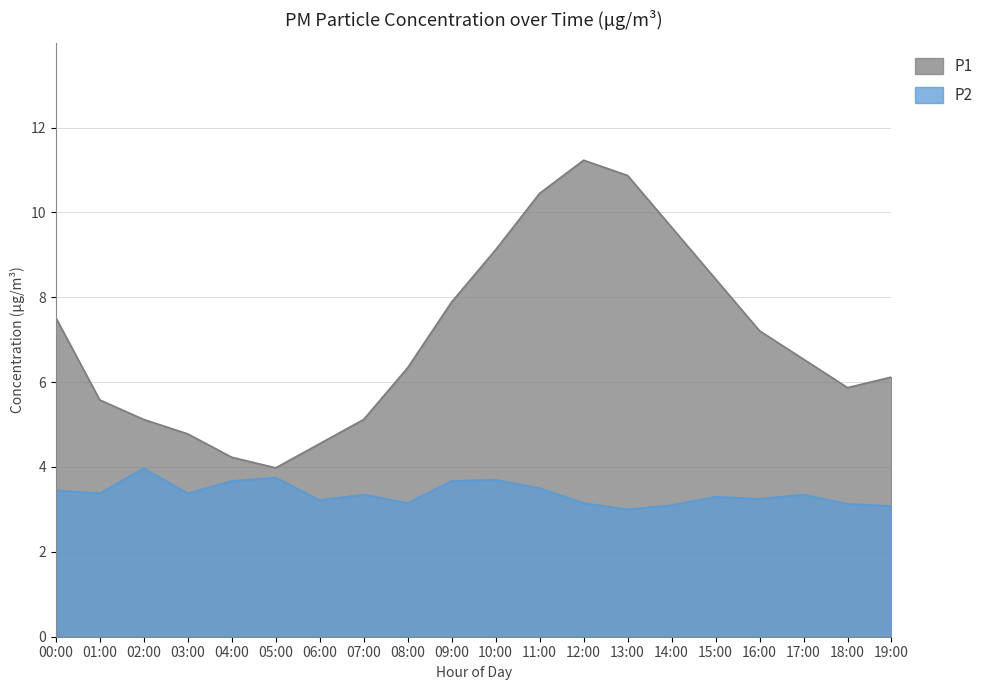

Reading right to left, extract all data points from this chart.

P1: 6.1	5.9	6.5	7.2	8.4	9.7	10.9	11.2	10.4	9.1	7.9	6.3	5.1	4.5	4.0	4.2	4.8	5.1	5.6	7.5
P2: 3.1	3.1	3.4	3.2	3.3	3.1	3.0	3.1	3.5	3.7	3.7	3.1	3.4	3.2	3.8	3.7	3.4	4.0	3.4	3.5